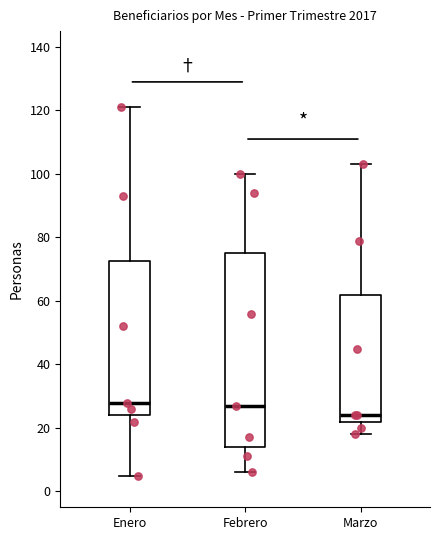

Where does the median line of the box for Enero sit on the y-axis? The values are not printed on the chart, so give them approximately, as read against the axis.

28